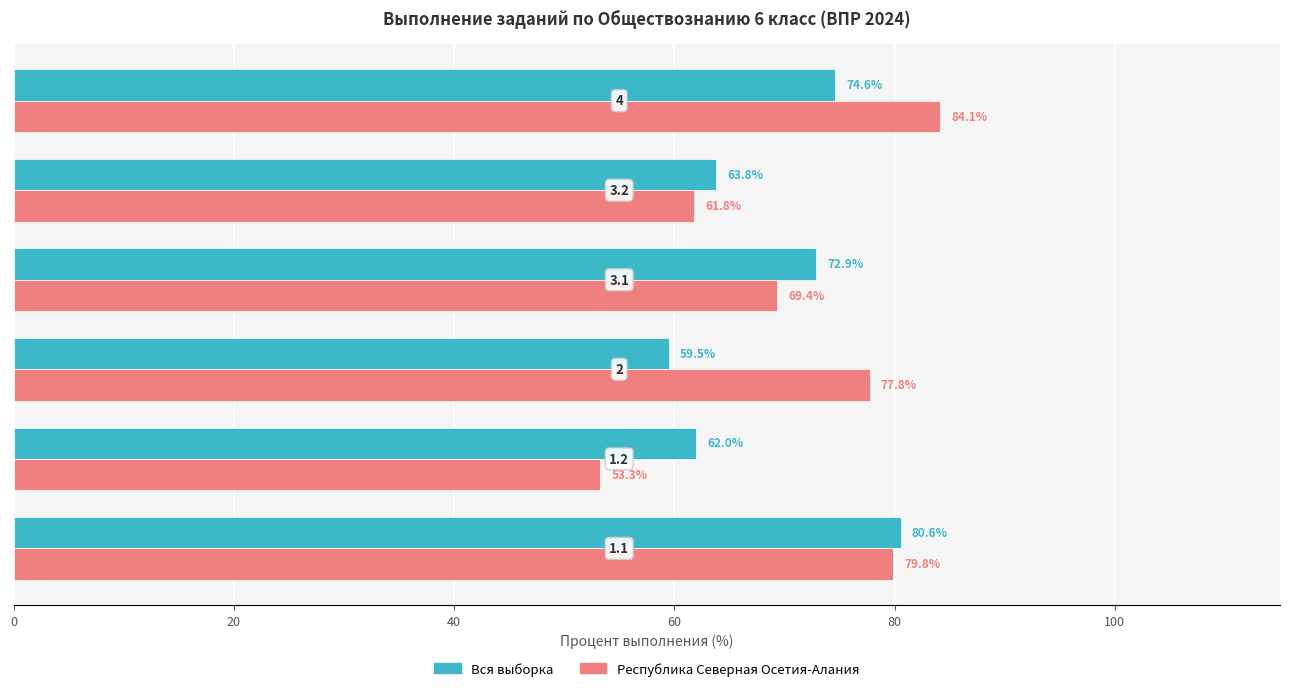

At how many categories does at least one series exceed 75?

3